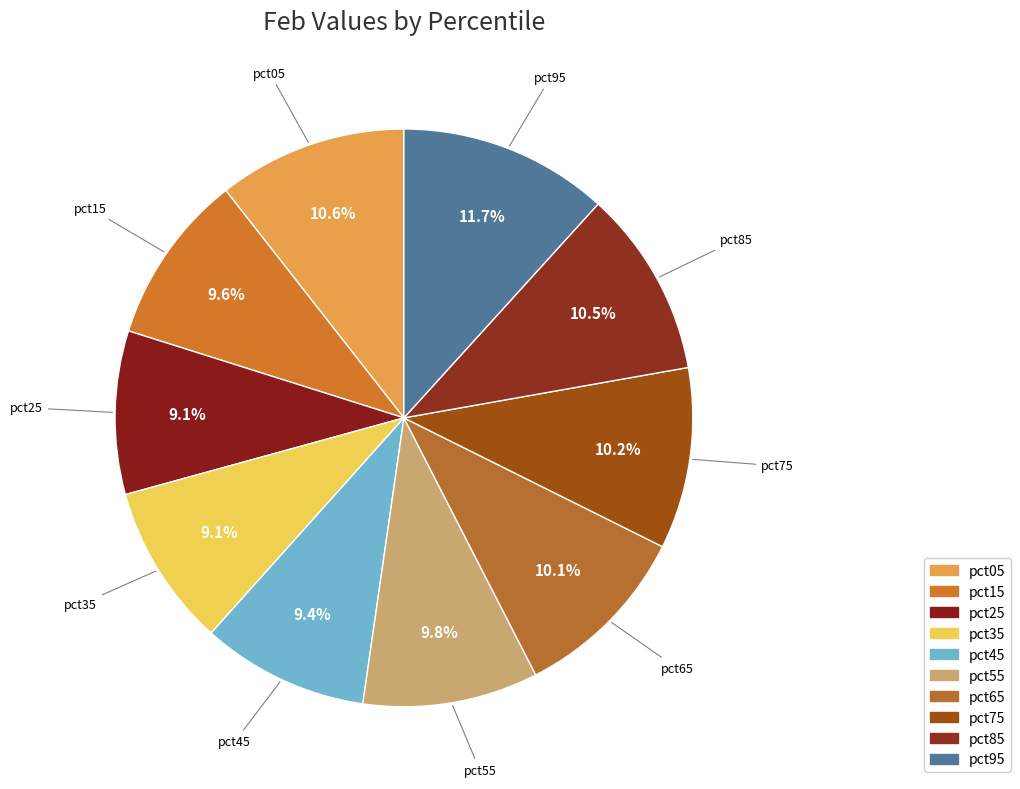

How many segments does this pie chart have?

10